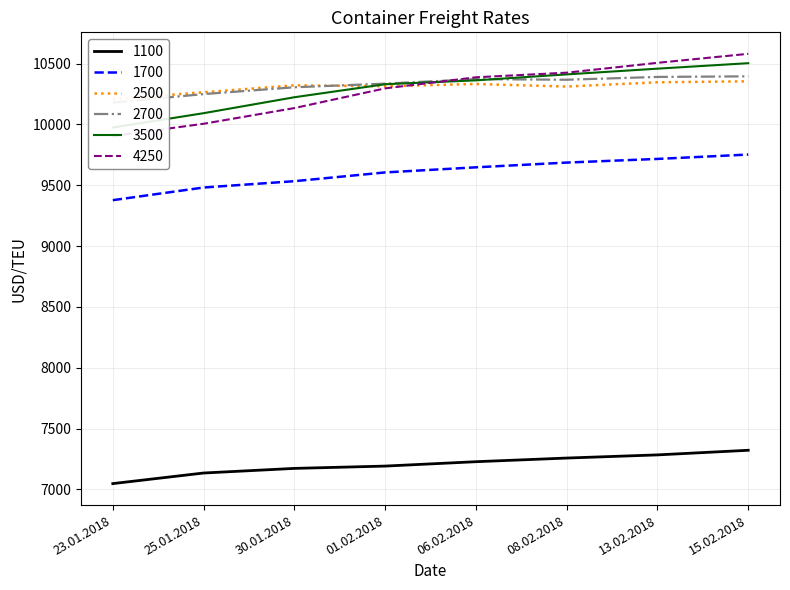

Which series has the widest spread of values?

4250